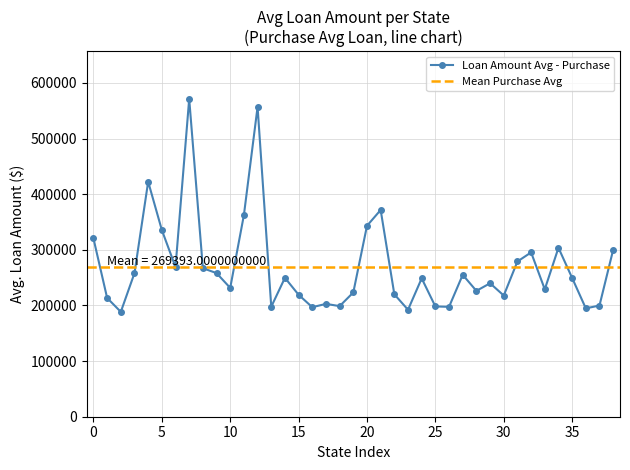

True or false: Loan Amount Avg - Purchase has a value of 320459 at 0.

True